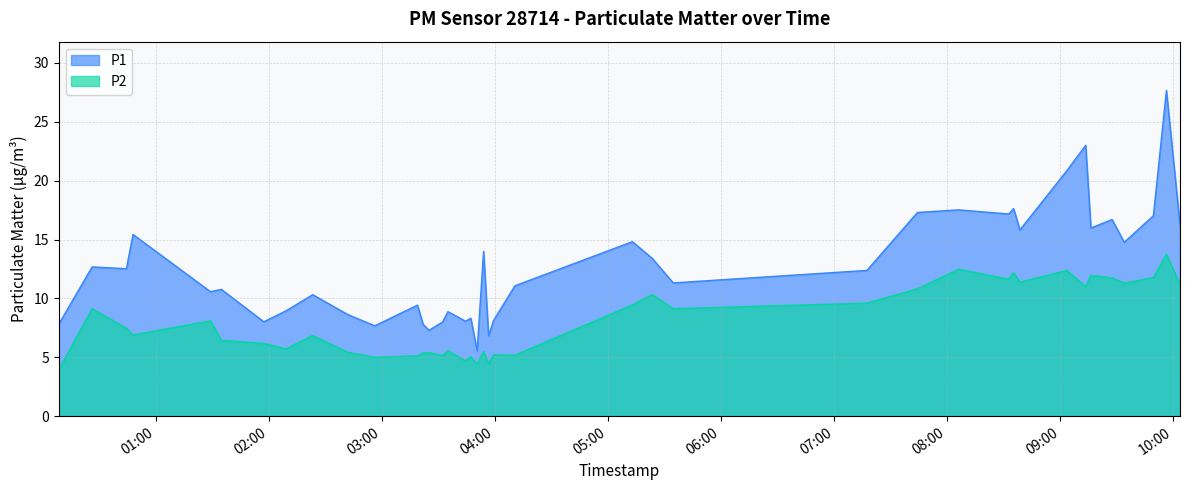

The P1 series shows 16.4 at 2023-05-16T04:10:39. True or false?

False